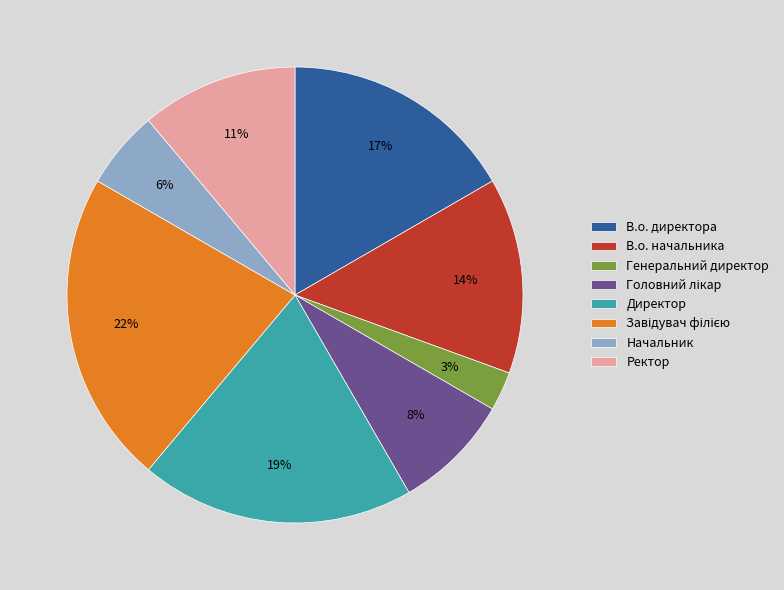

What percentage is the В.о. директора slice, to the nearest percent?

17%